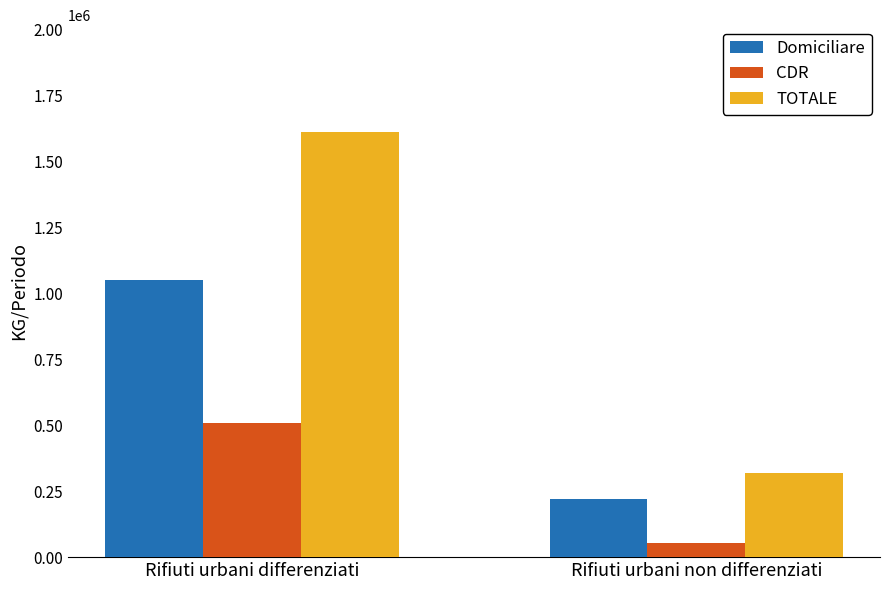

True or false: TOTALE has a value of 2568294 at Rifiuti urbani differenziati.

False